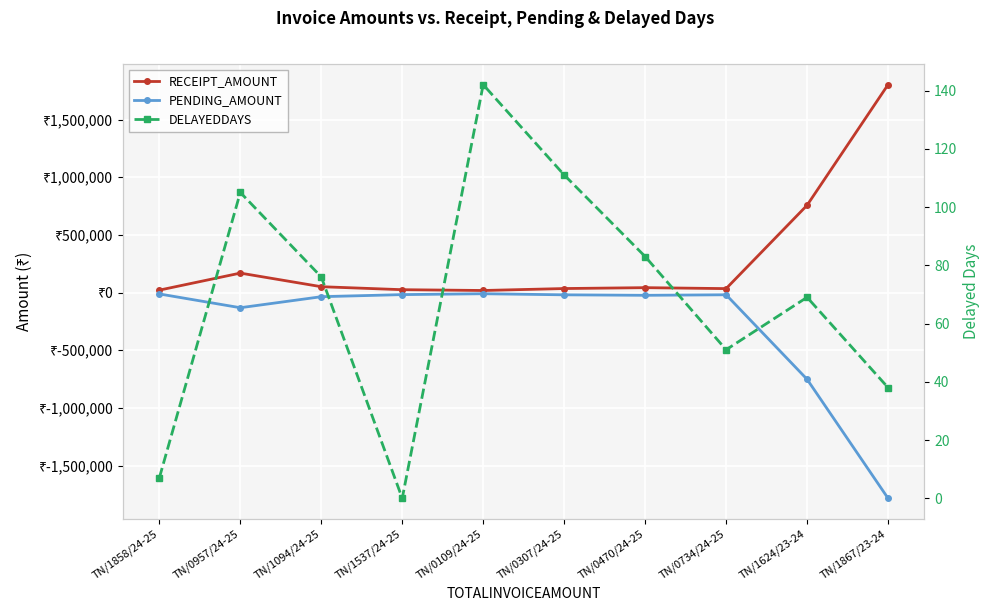

At how many categories does at least one series exceed 1076222?

1